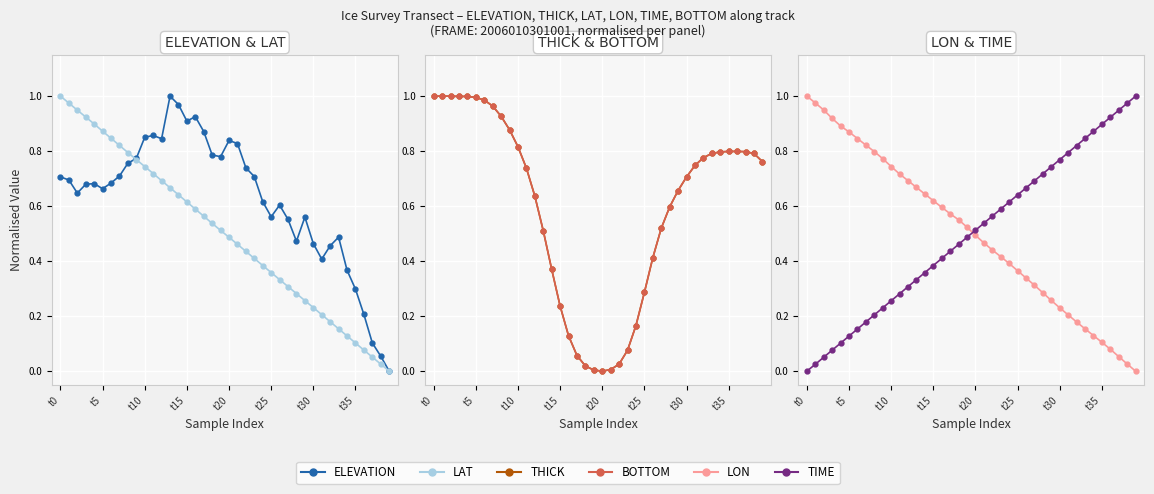

What position from the right is 37?

3